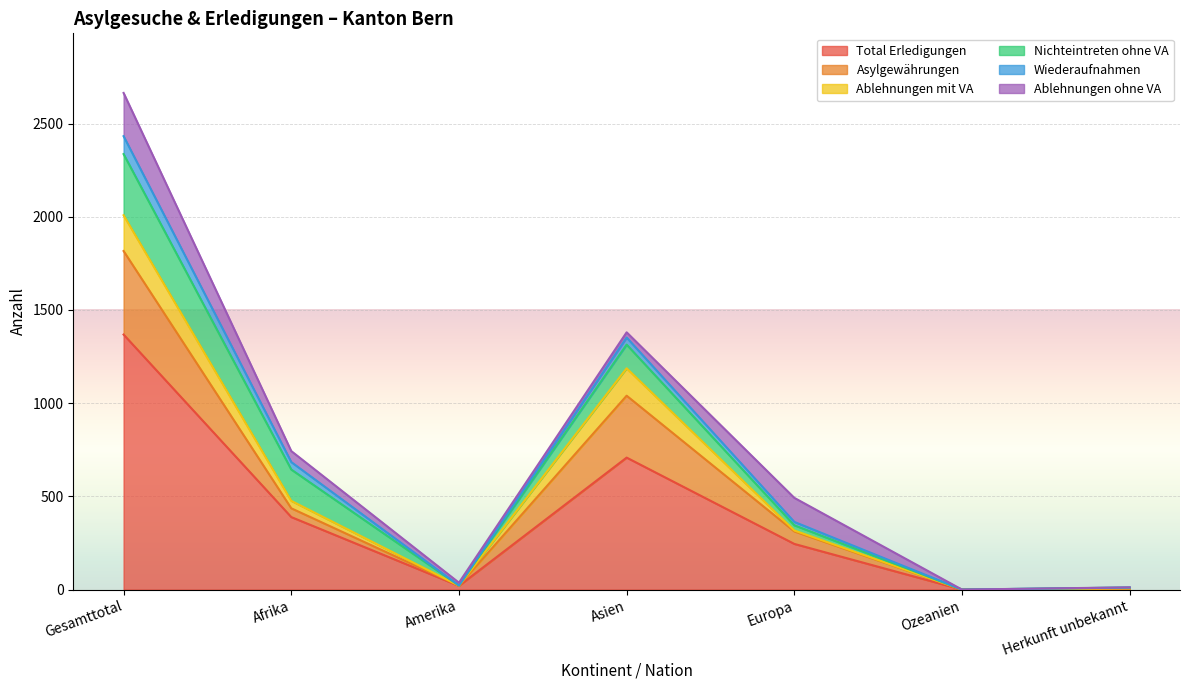

True or false: Ablehnungen mit VA and Wiederaufnahmen intersect in this chart.

True